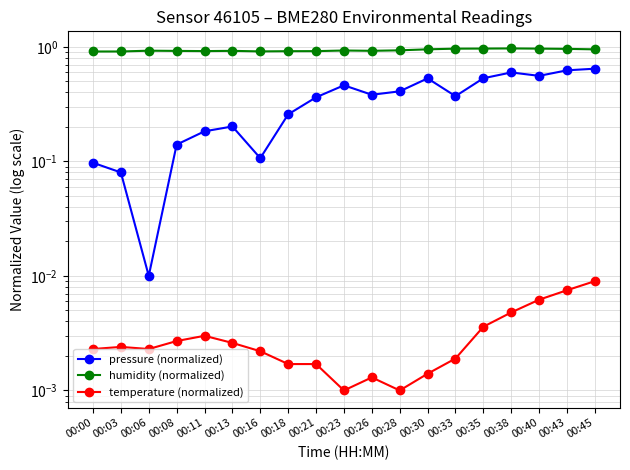

At how many categories does at least one series exceed 0?

19